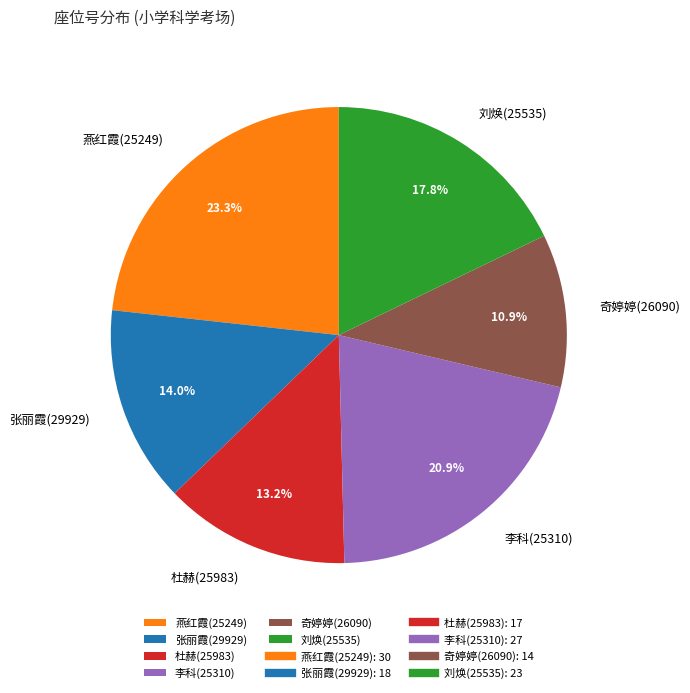

To the nearest percent, what percentage of the pie is 奇婷婷(26090)?

11%